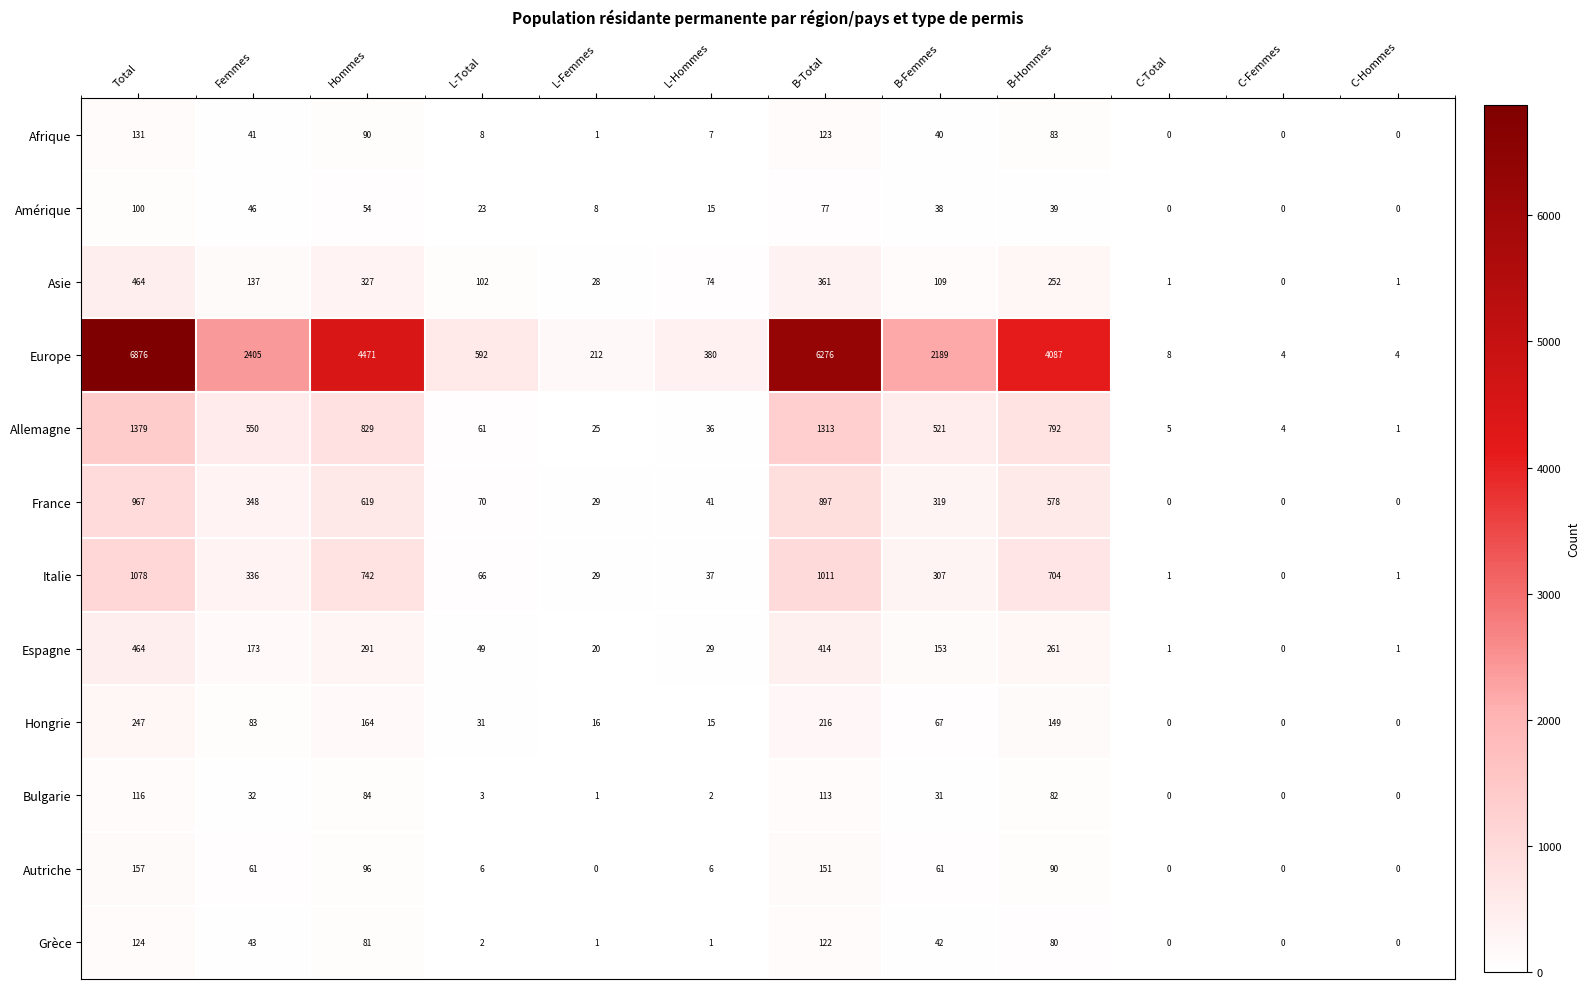

What is the difference between the maximum and minimum values in the Grèce series?

124